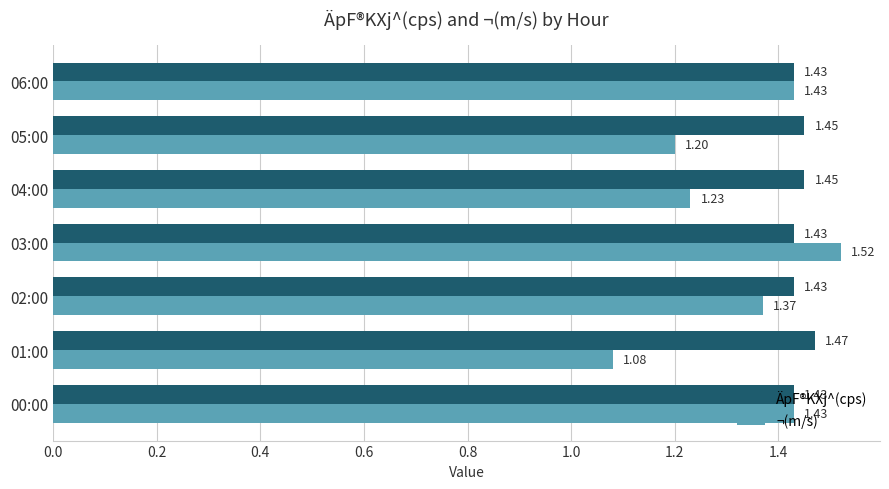

List the series in order of their overall mean, highest first.

ÄpF®KXj^(cps), ¬(m/s)